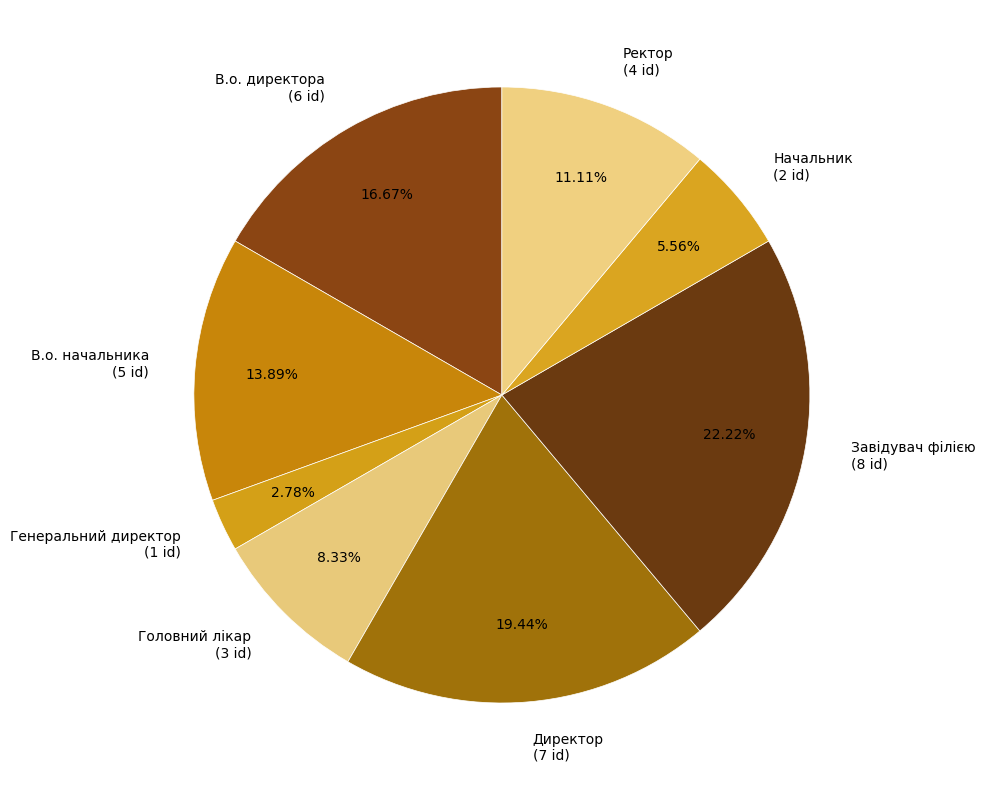

What percentage is NOT represented by В.о. директора?

83.3%